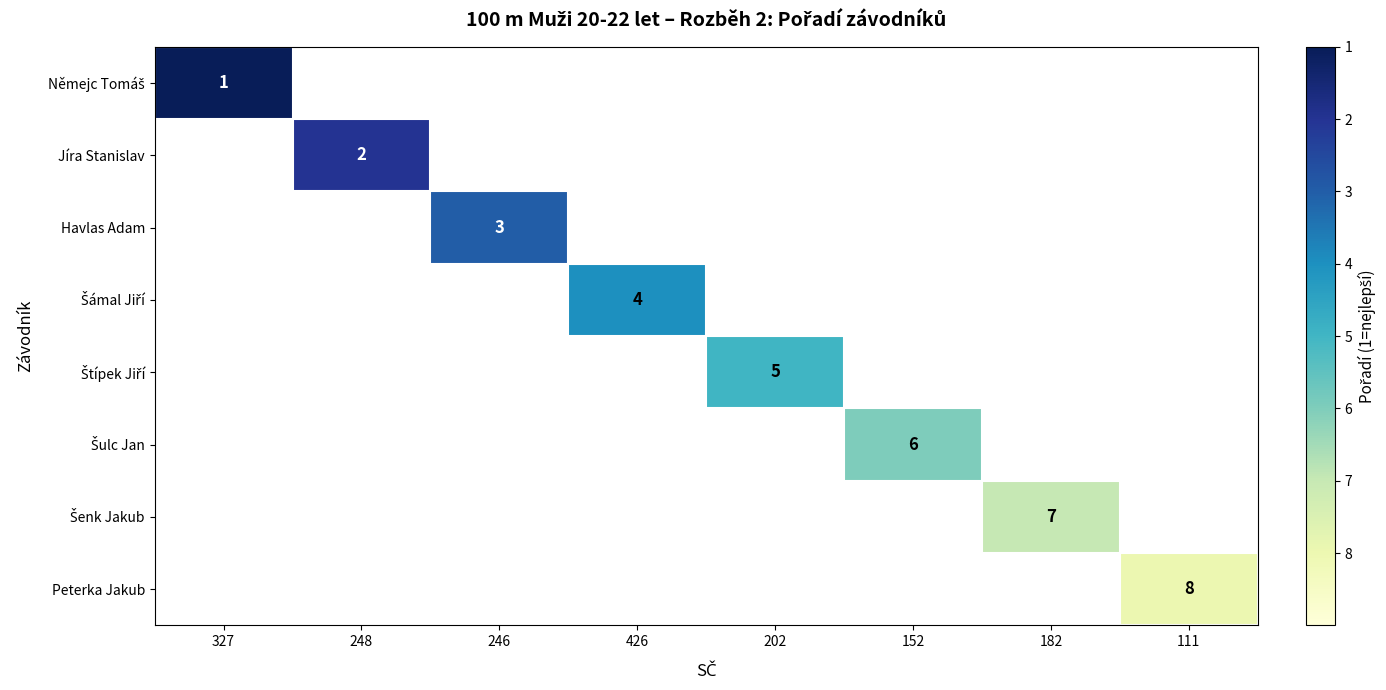

Rank the categories by Němejc Tomáš value from highest to lowest.

327, 248, 246, 426, 202, 152, 182, 111